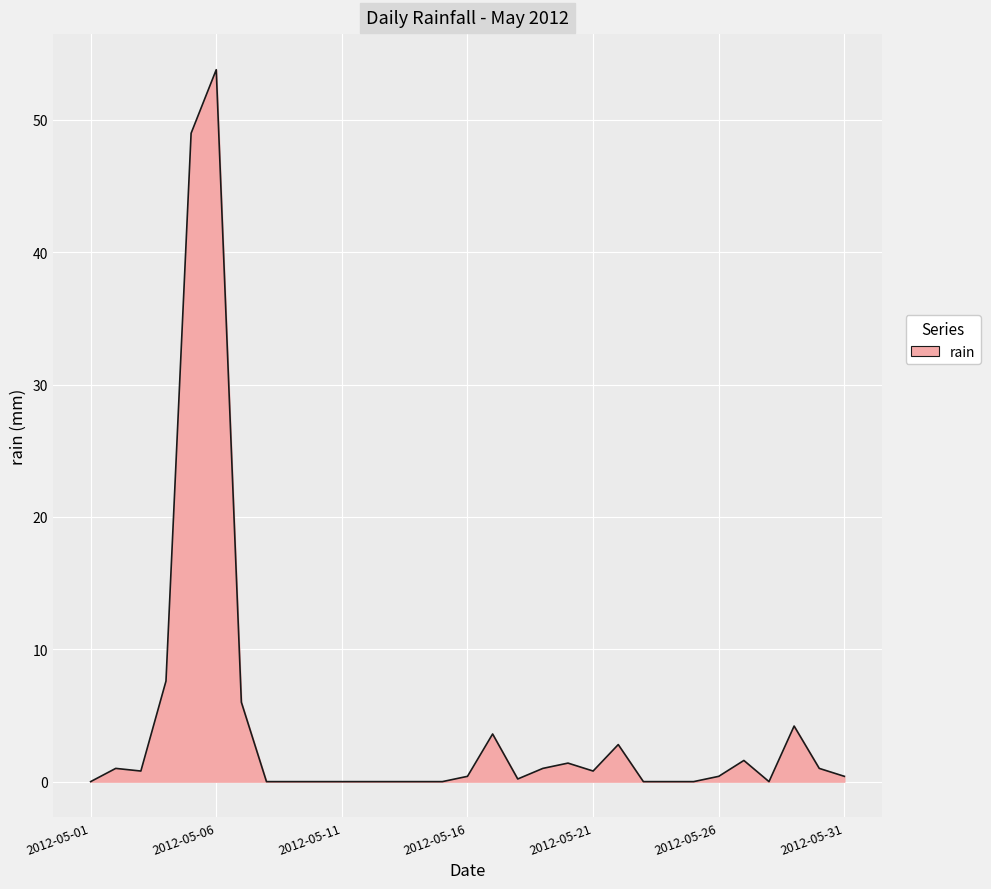

What is the greatest value displayed?

53.8